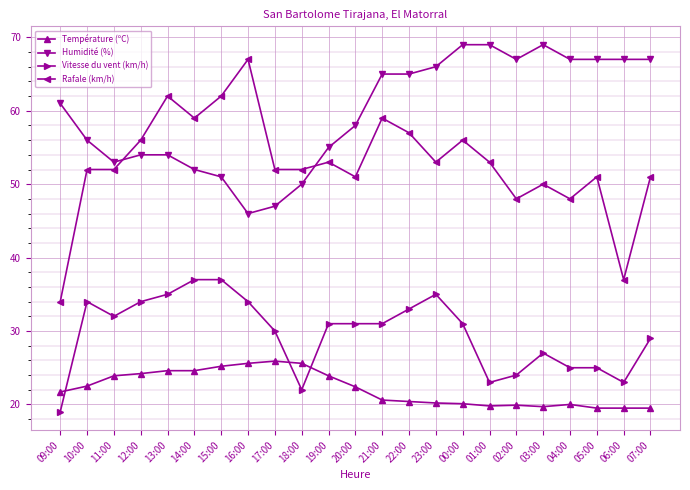

Rank the series by their maximum value, from highest to lowest.

Humidité (%), Rafale (km/h), Vitesse du vent (km/h), Température (ºC)